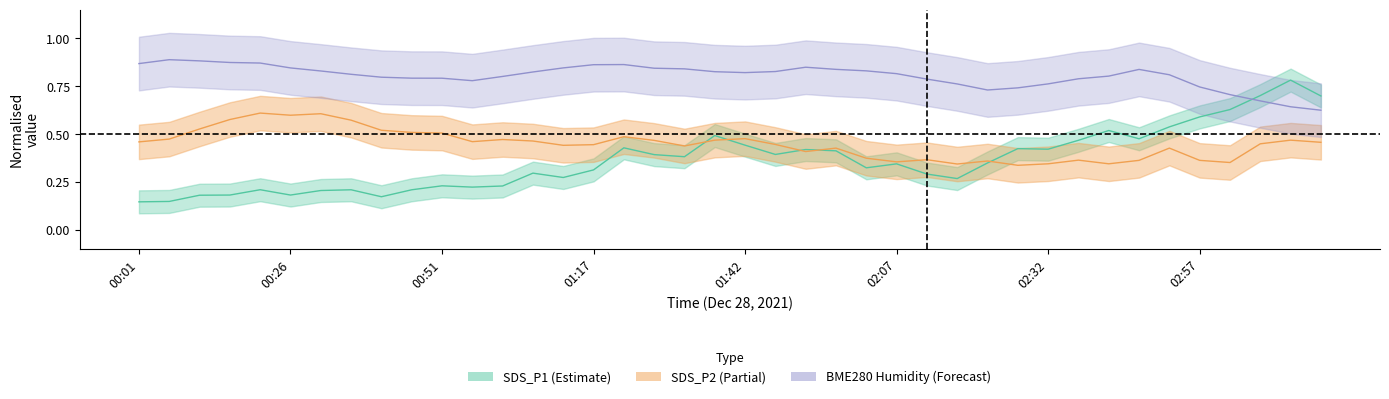

What is the sum of the BME280_humidity values at 10 and 18?

1.6